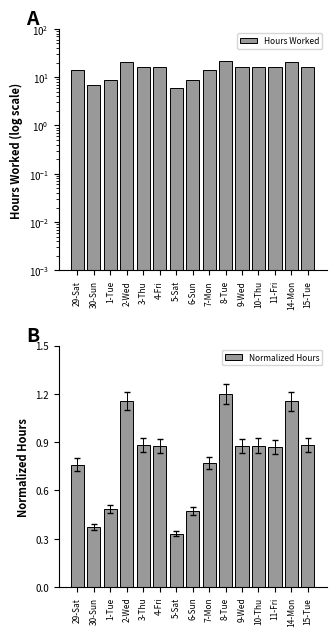

Which series has the largest range (max minus min)?

Hours Worked